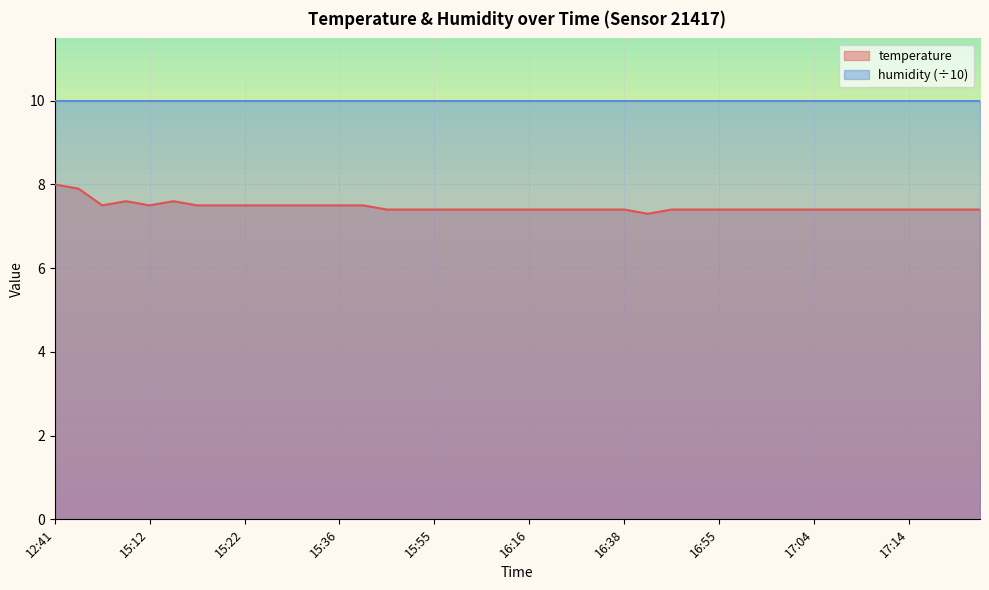

How many points are higher than both their immediate neighbors (excluding endpoints)?

2